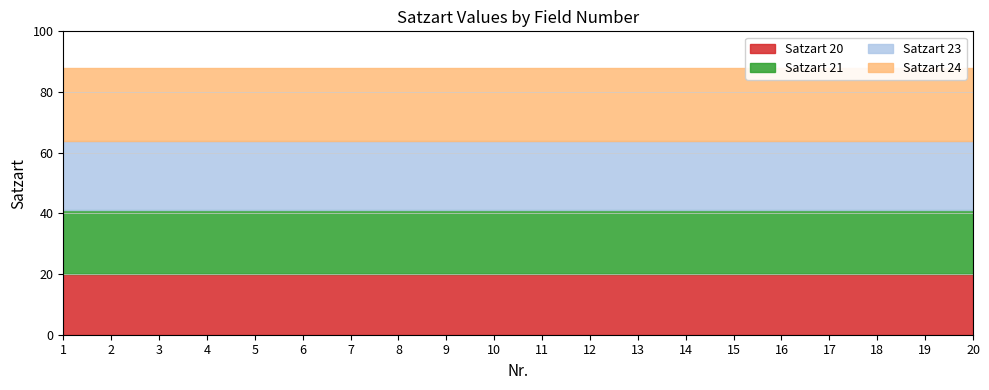

What is the difference between the highest and lowest values at 5?

4